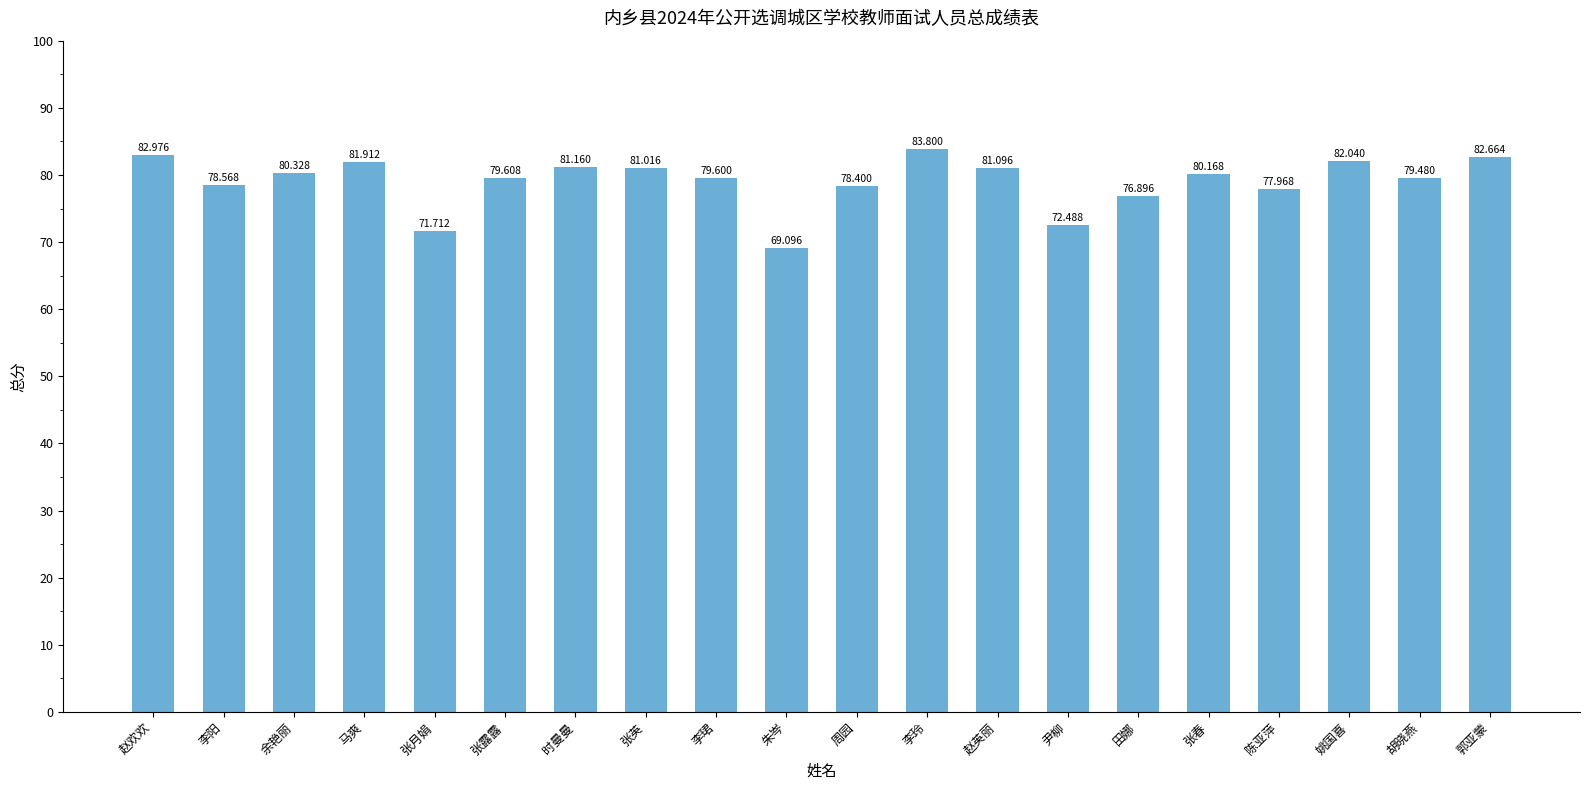

What position from the left is 余艳丽?

3